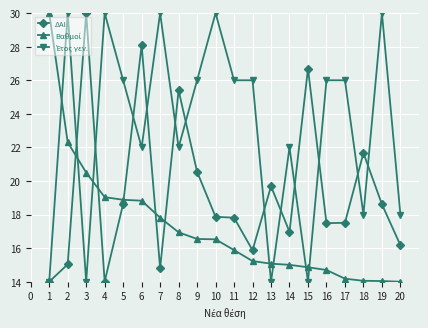

What is the total value across all series at 18?

53.7